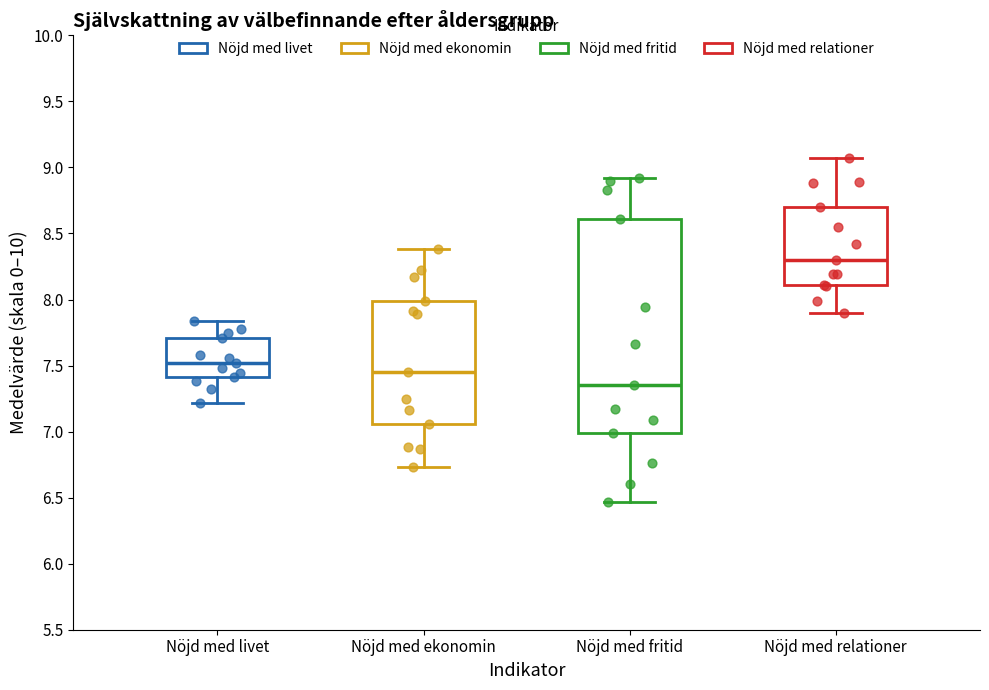

Reading left to right, read every box against the y-axis: the position of its median line, the range the box covers, and the ends of its whiskers. The values are not printed on the chart, so give them approximately, as read against the axis.

Nöjd med livet: median 7.50, box 7.40 to 7.70, whiskers 7.20 to 7.85
Nöjd med ekonomin: median 7.45, box 7.05 to 8.00, whiskers 6.75 to 8.40
Nöjd med fritid: median 7.35, box 7.00 to 8.60, whiskers 6.45 to 8.90
Nöjd med relationer: median 8.30, box 8.10 to 8.70, whiskers 7.90 to 9.05